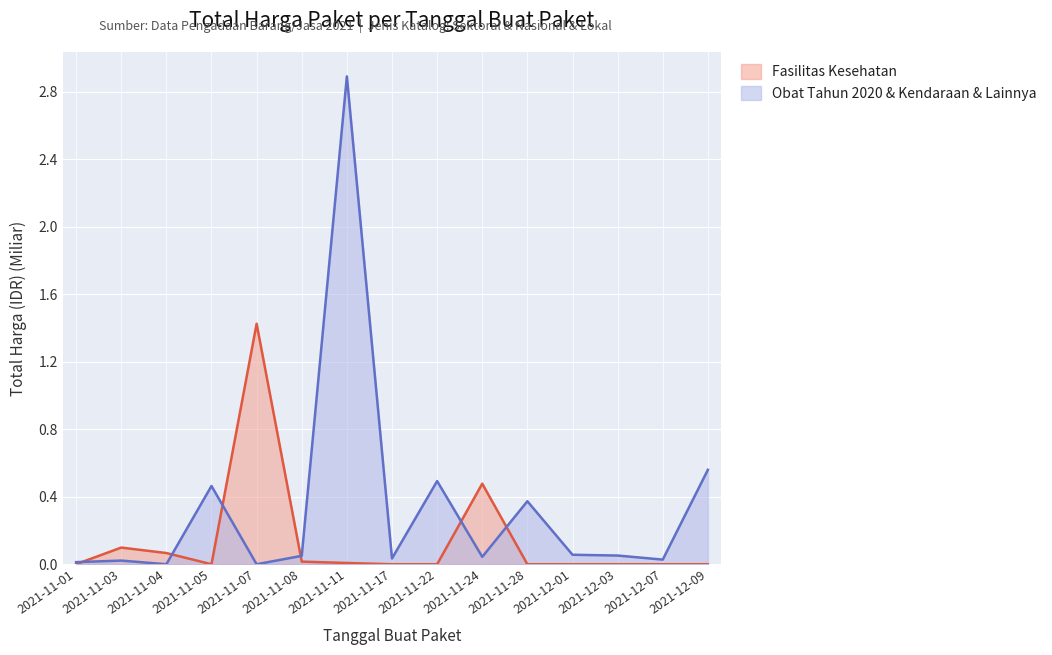

What is the difference between the highest and lowest values at 2021-11-28?

0.4